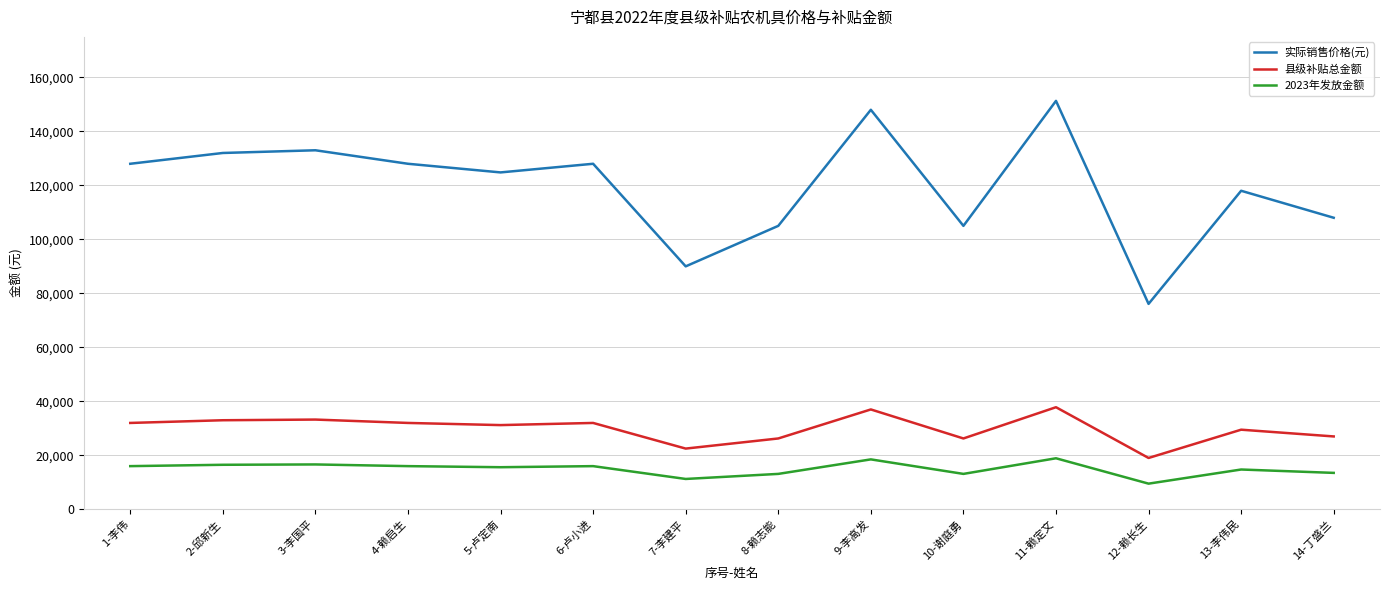

True or false: 2023年发放金额 and 县级补贴总金额 intersect in this chart.

False